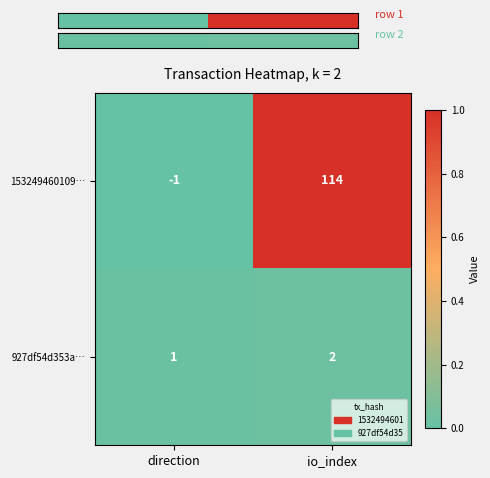

At which label is 153249460109… closest to 56?

direction